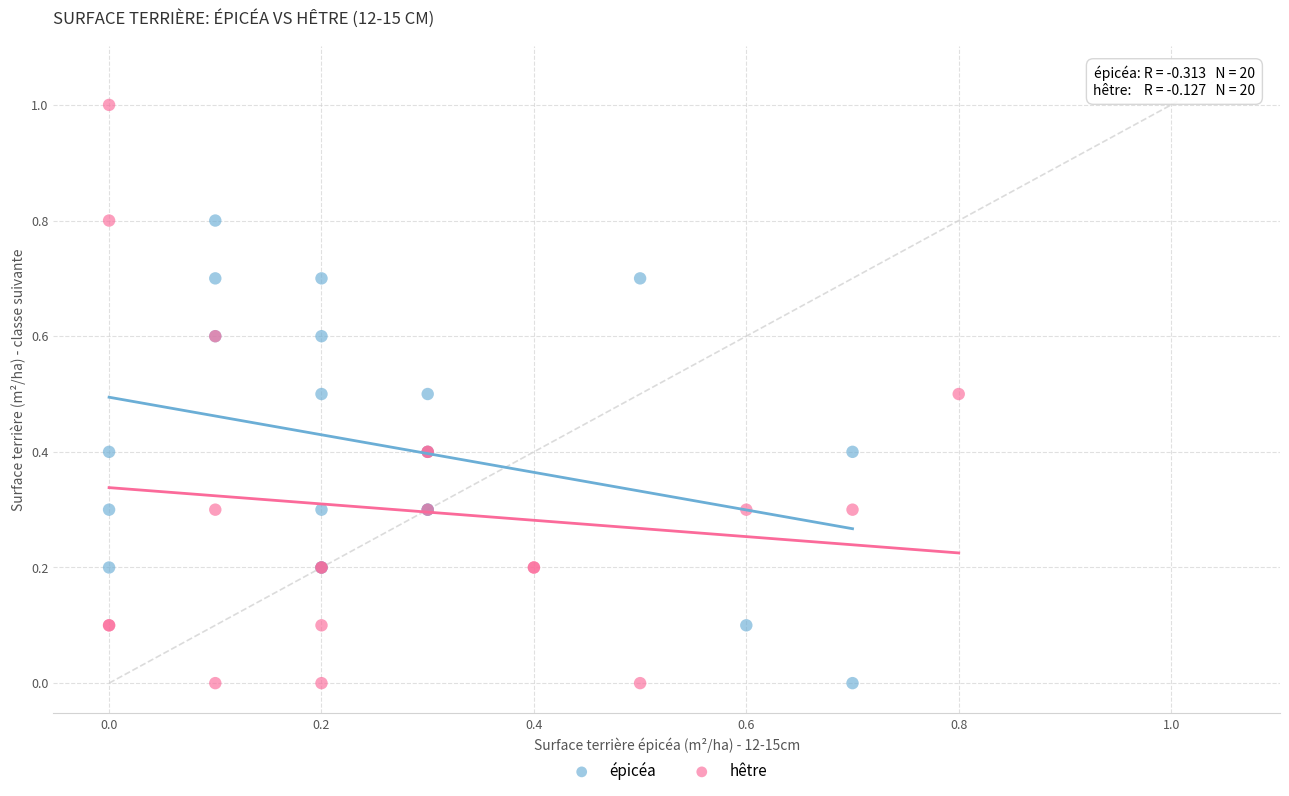

Which series contains the highest Y value?

hêtre